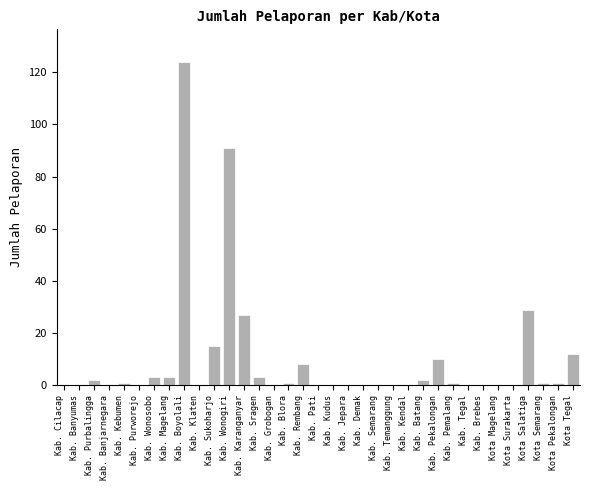

Which label corresponds to the largest value in the chart?

Kab. Boyolali